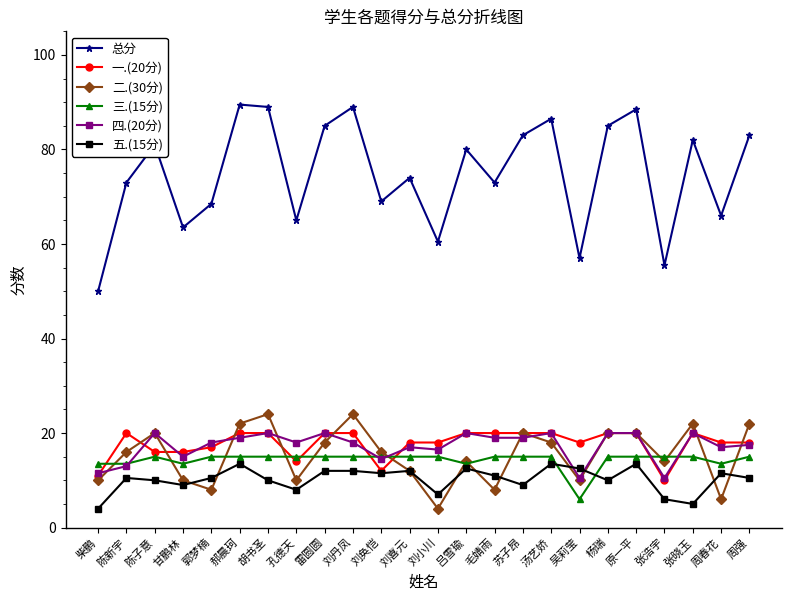

True or false: 四.(20分) has more than 1 points higher than both neighbors.

True